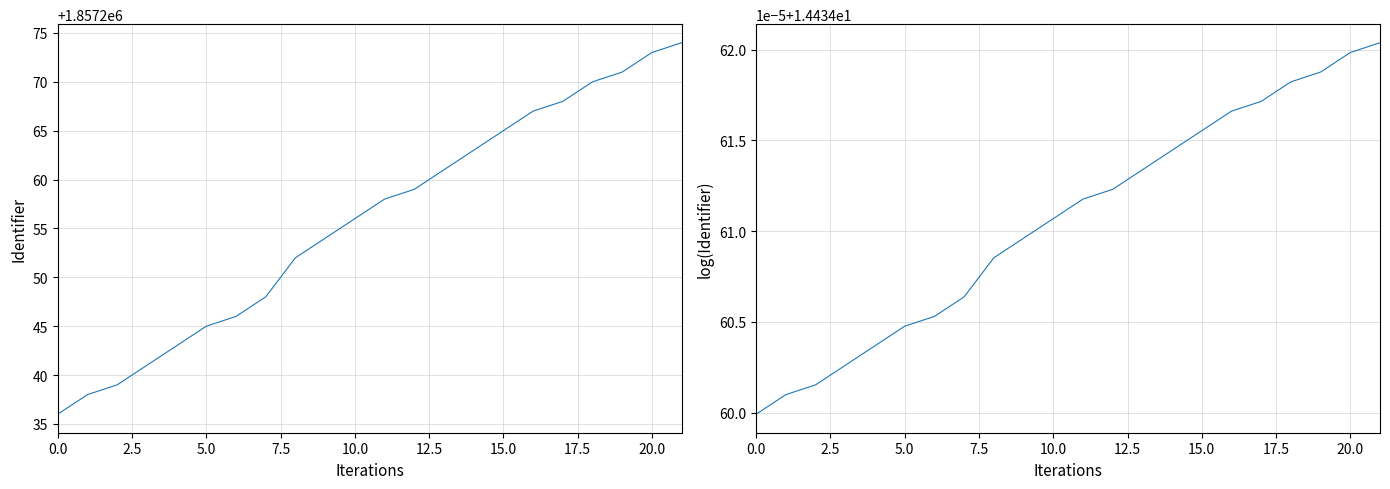

Count the number of data series in this chart.

2